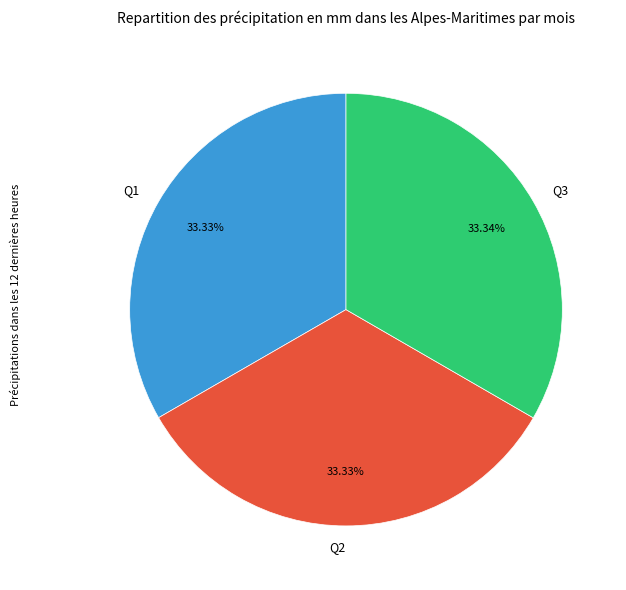

Approximately how many times larger is the value at Q1 compared to Q3?

1.0